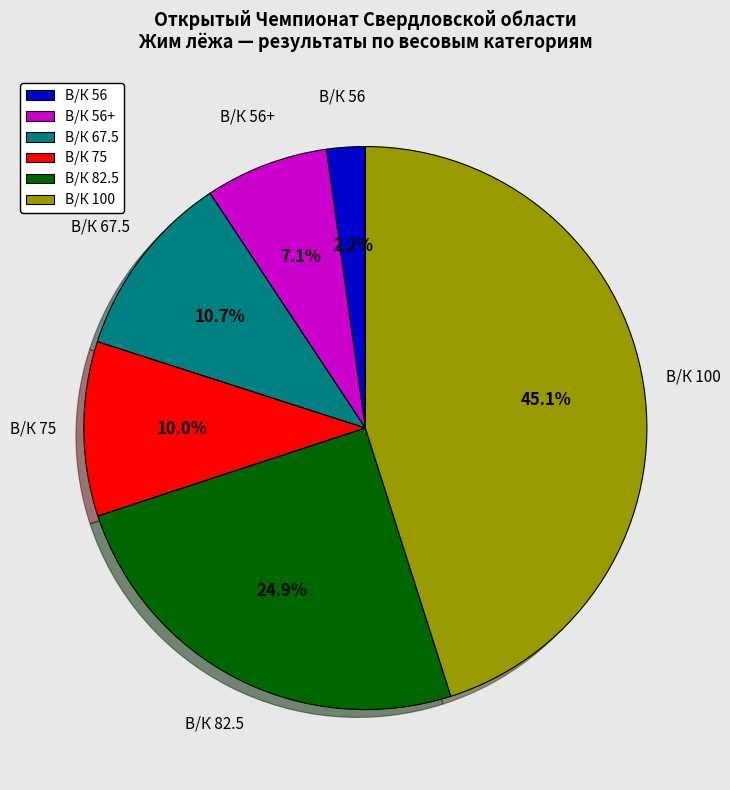

Is the sum of В/К 56+ and В/К 67.5 greater than half?

No